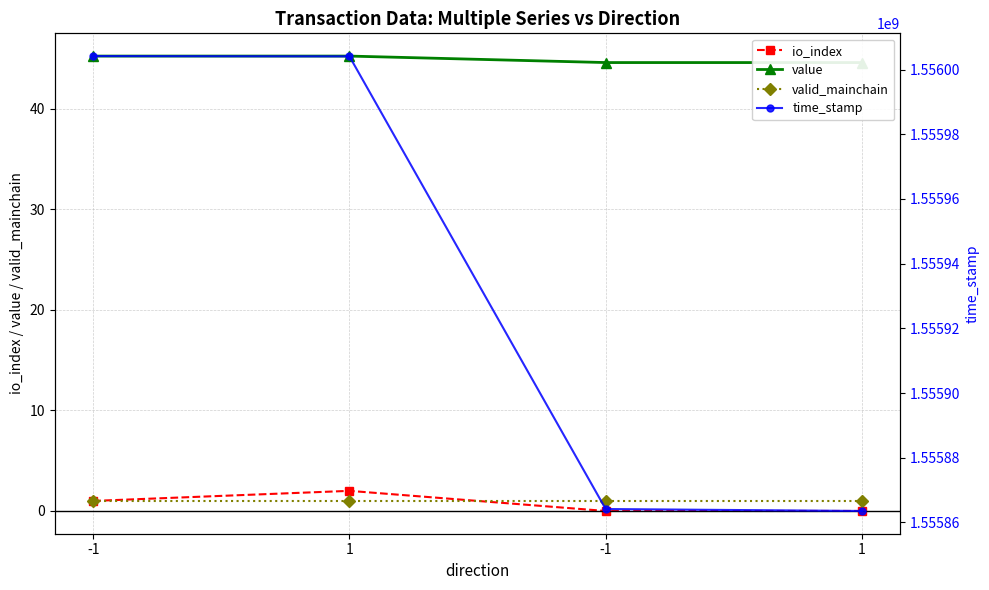

Where does the value series first go above 45?

-1